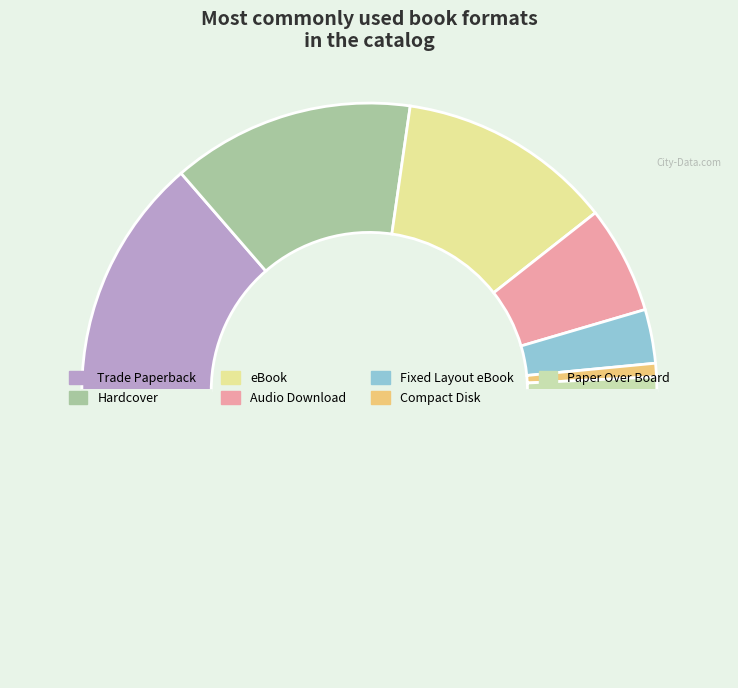

Count the number of slices in the pie.

8